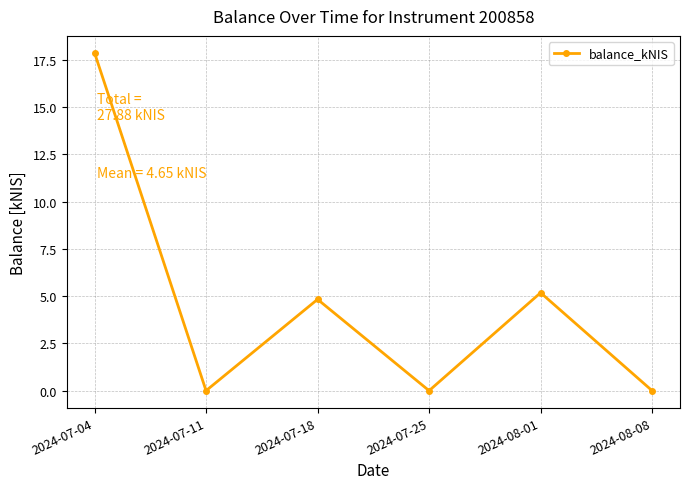

The value at 2024-07-04 is 17.9. True or false?

True